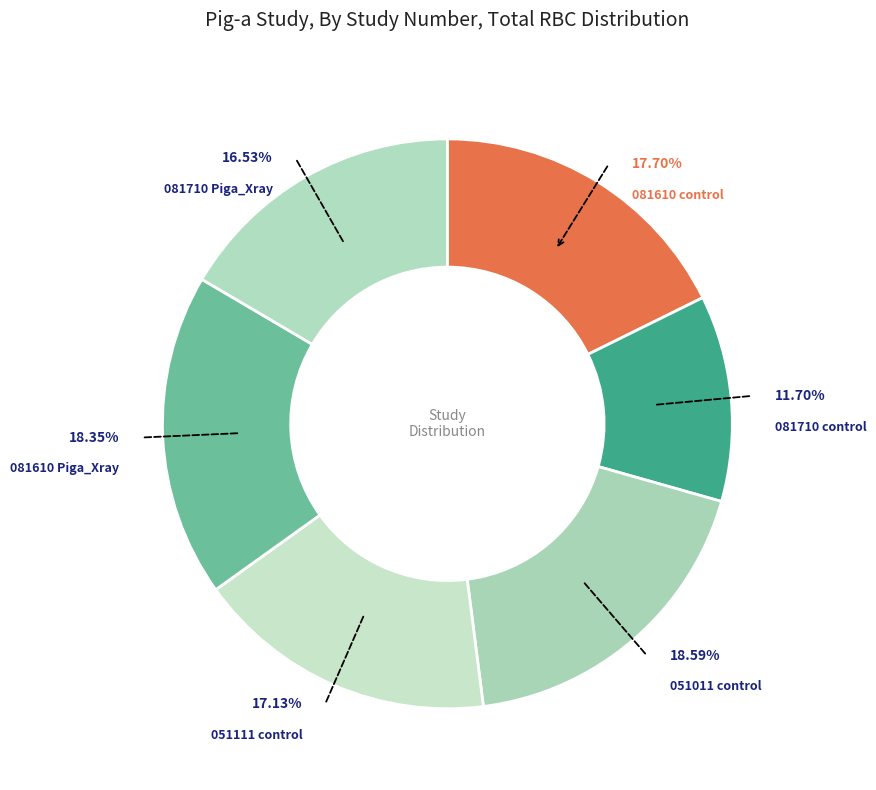

To the nearest percent, what percentage of the pie is 081710 control?

12%